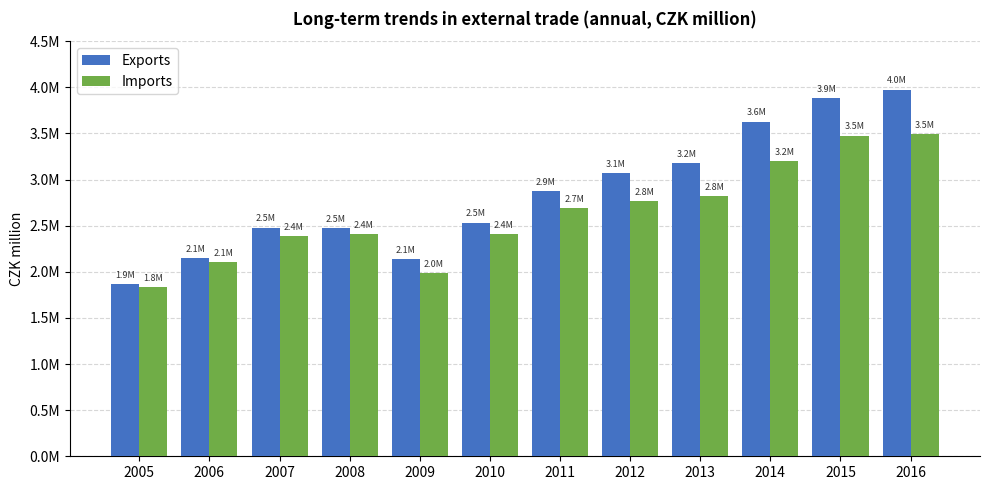

What is the difference between the maximum and second lowest values in the Imports series?

1500370